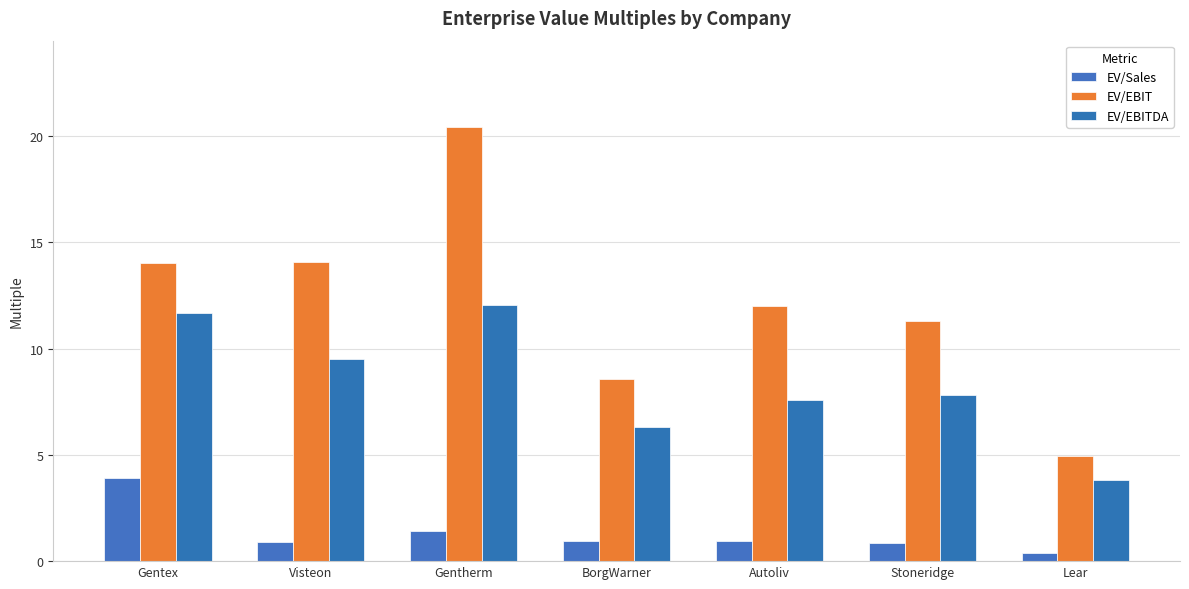

What position from the left is Gentex?

1